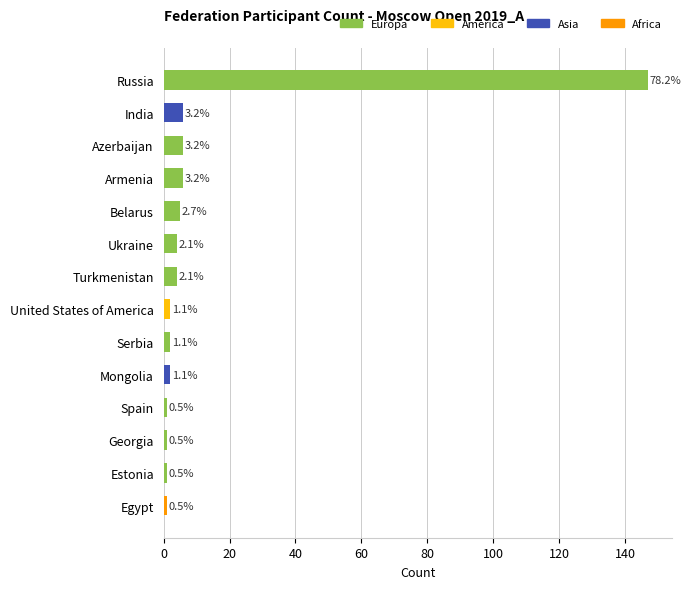

What is the sum of the values at Turkmenistan and Georgia?

5